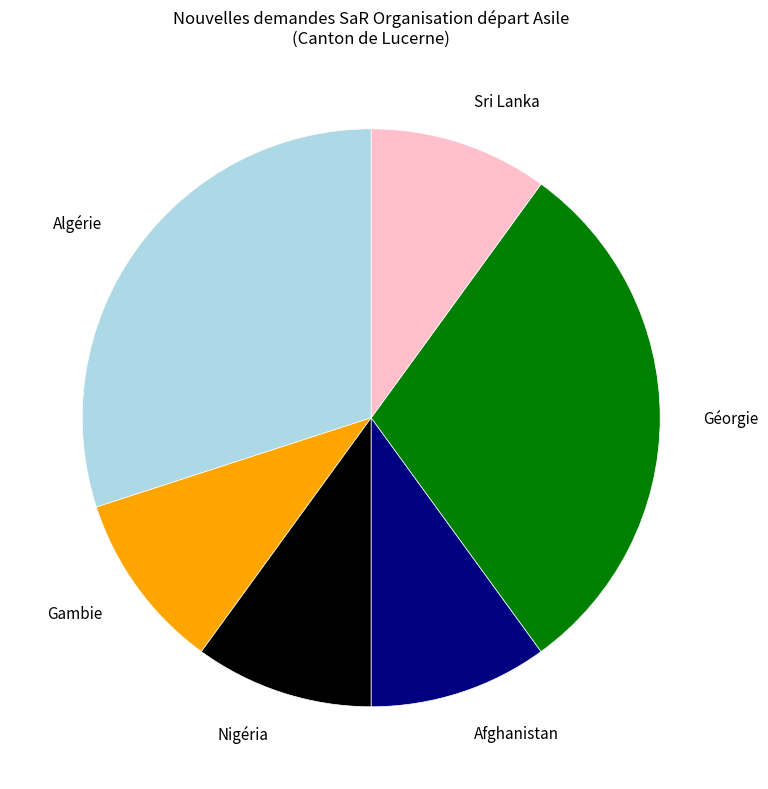

Approximately how many times larger is the value at Nigéria compared to Afghanistan?

1.0